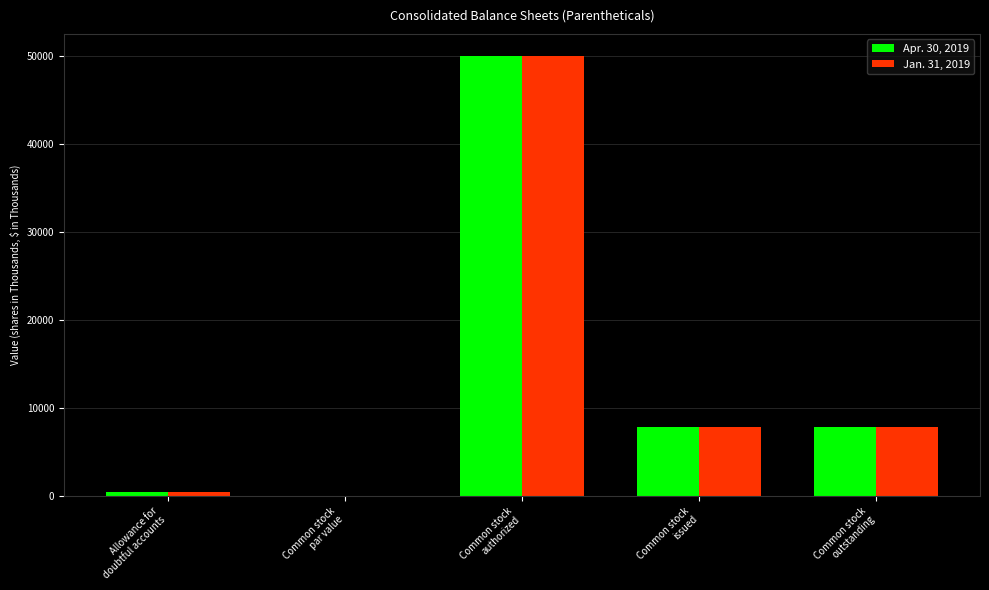

What is the maximum value shown in the chart?

50000.0